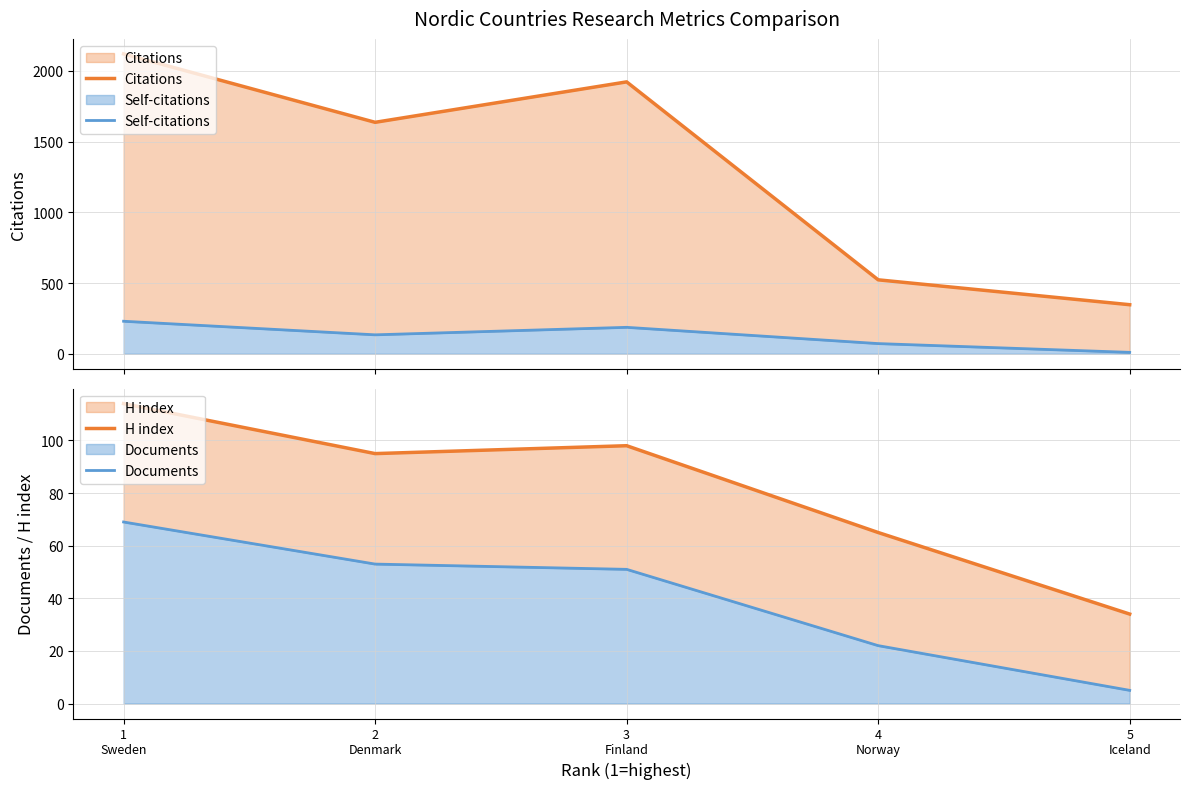

How many lines are shown in the chart?

4